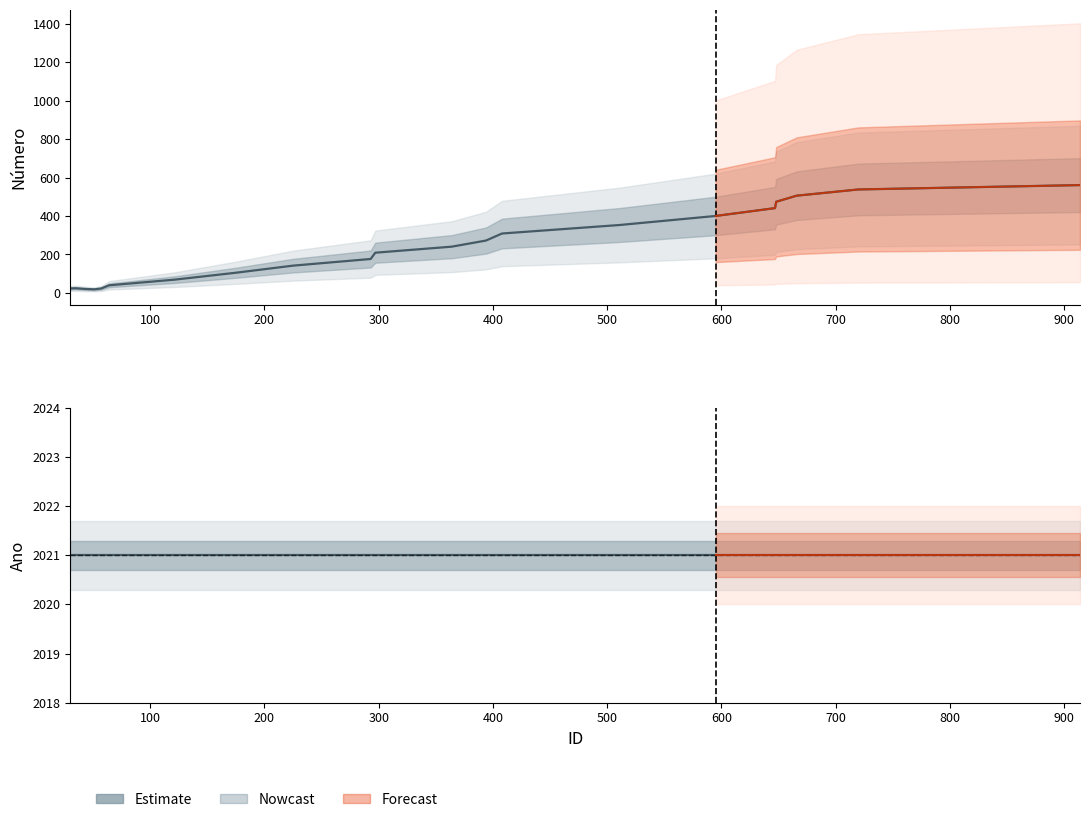

Rank the categories by value from lowest to highest.

51, 42, 57, 30, 36, 34, 64, 121, 175, 225, 293, 297, 364, 394, 408, 511, 595, 647, 648, 666, 720, 914